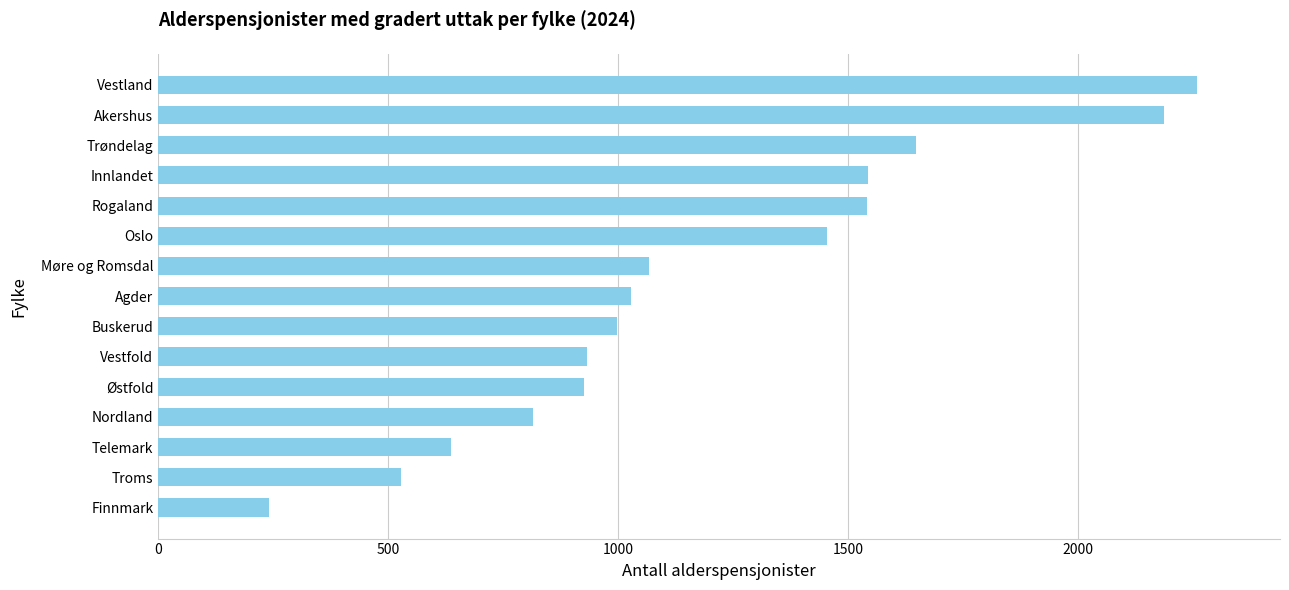

What is the ratio of the value at Vestfold to the value at Finnmark?

3.9